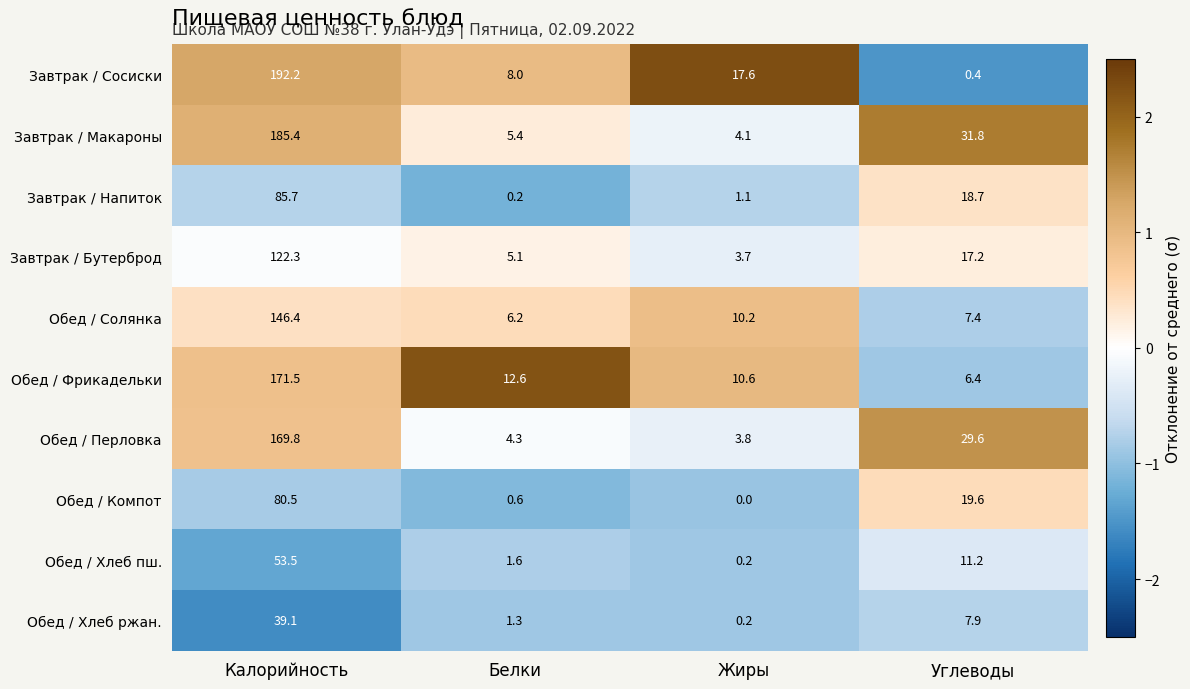

The Завтрак / Сосиски series shows 0.1 at Углеводы. True or false?

False